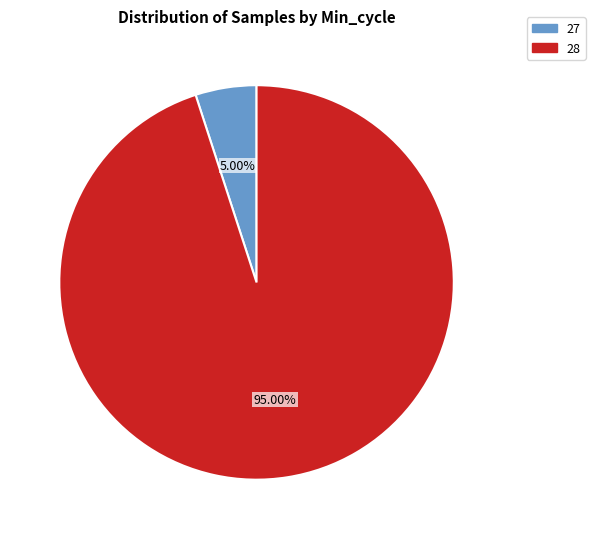

Does any single category account for the majority?

Yes